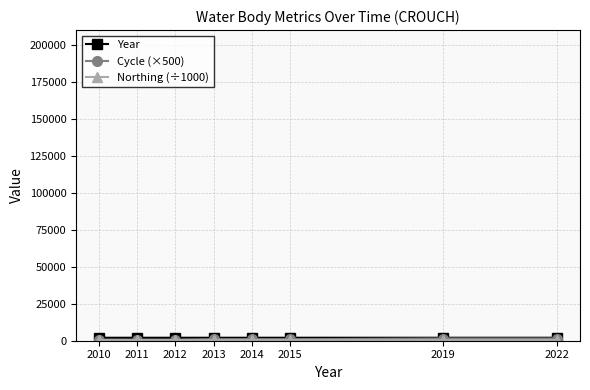

List the labels in order of Cycle (×500) value, smallest first.

2010, 2011, 2012, 2013, 2014, 2015, 2019, 2022